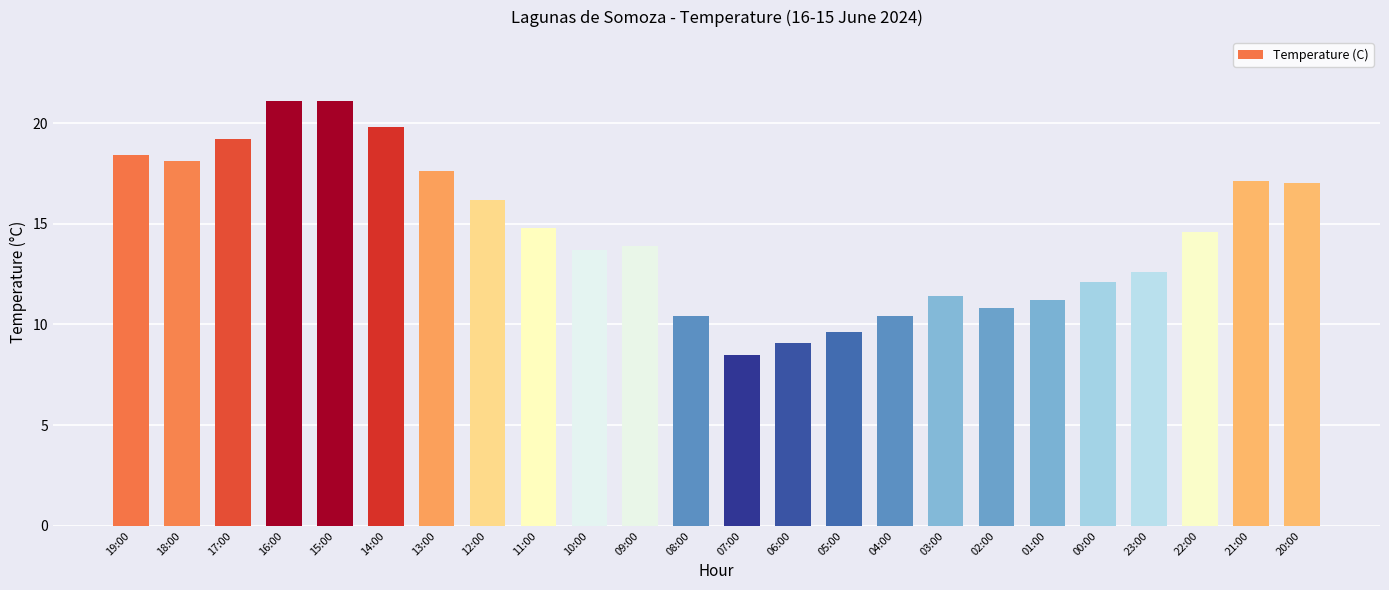

Where is the data nearest to the value 14?

09:00